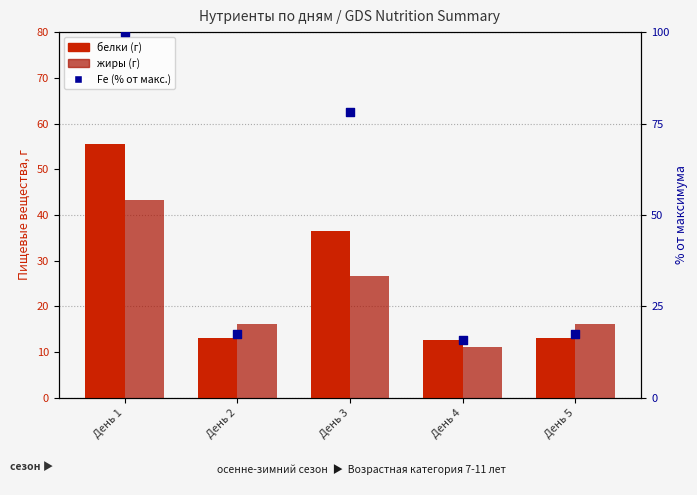

What are all the series names shown in the legend?

белки (г), жиры (г), Fe (% от макс.)